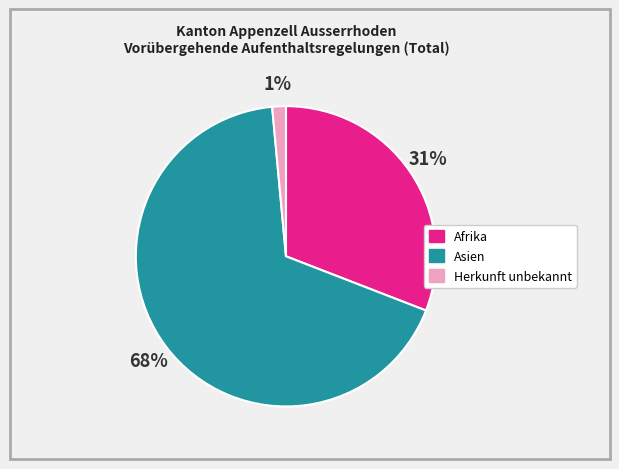

How many slices are in this pie chart?

3